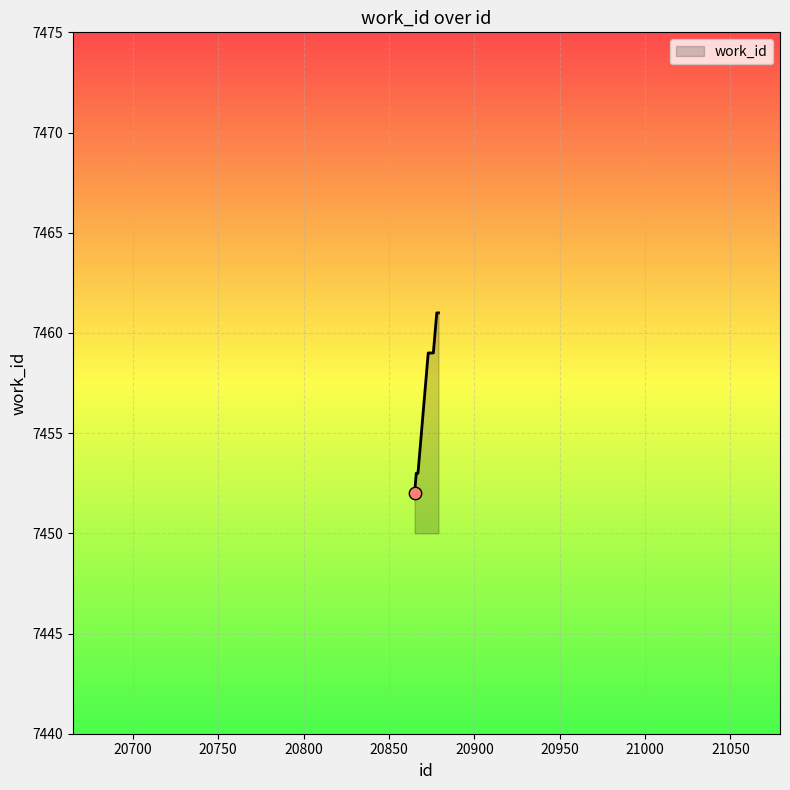

What is the greatest value displayed?

7461